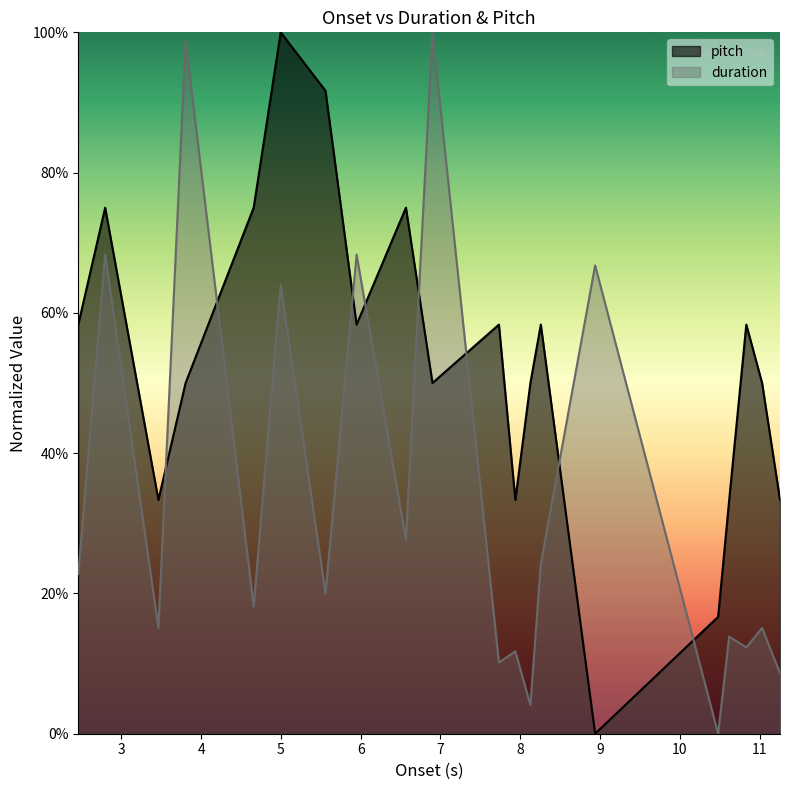

Reading left to right, what are all the values shown in this chart?

duration: 0.2	0.7	0.2	1.0	0.2	0.6	0.2	0.7	0.3	1.0	0.1	0.1	0.0	0.2	0.7	0.0	0.1	0.1	0.2	0.1
pitch: 0.6	0.8	0.3	0.5	0.8	1.0	0.9	0.6	0.8	0.5	0.6	0.3	0.5	0.6	0.0	0.2	0.3	0.6	0.5	0.3